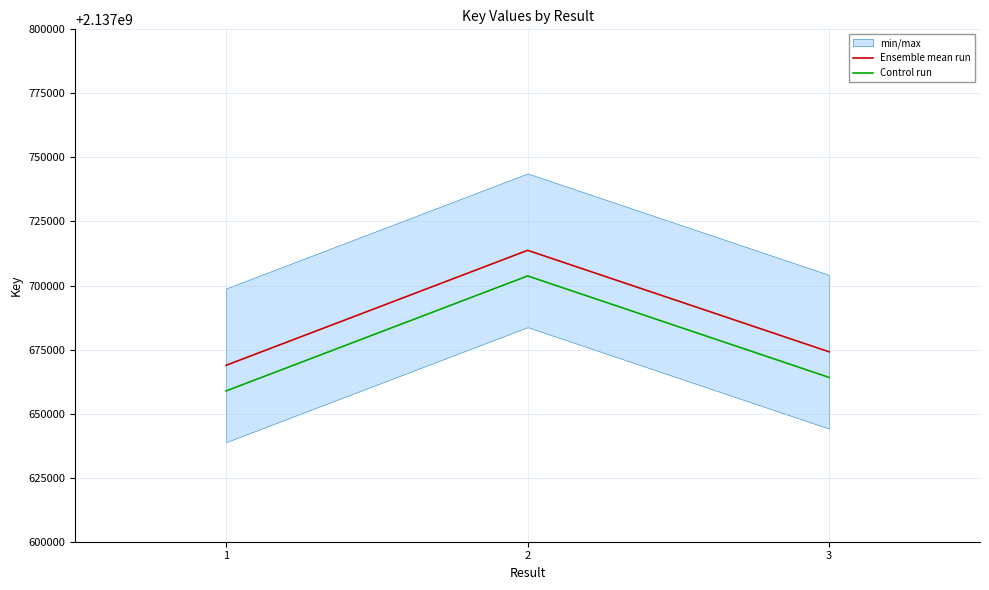

The Ensemble mean run series shows 2137668854 at 1. True or false?

True